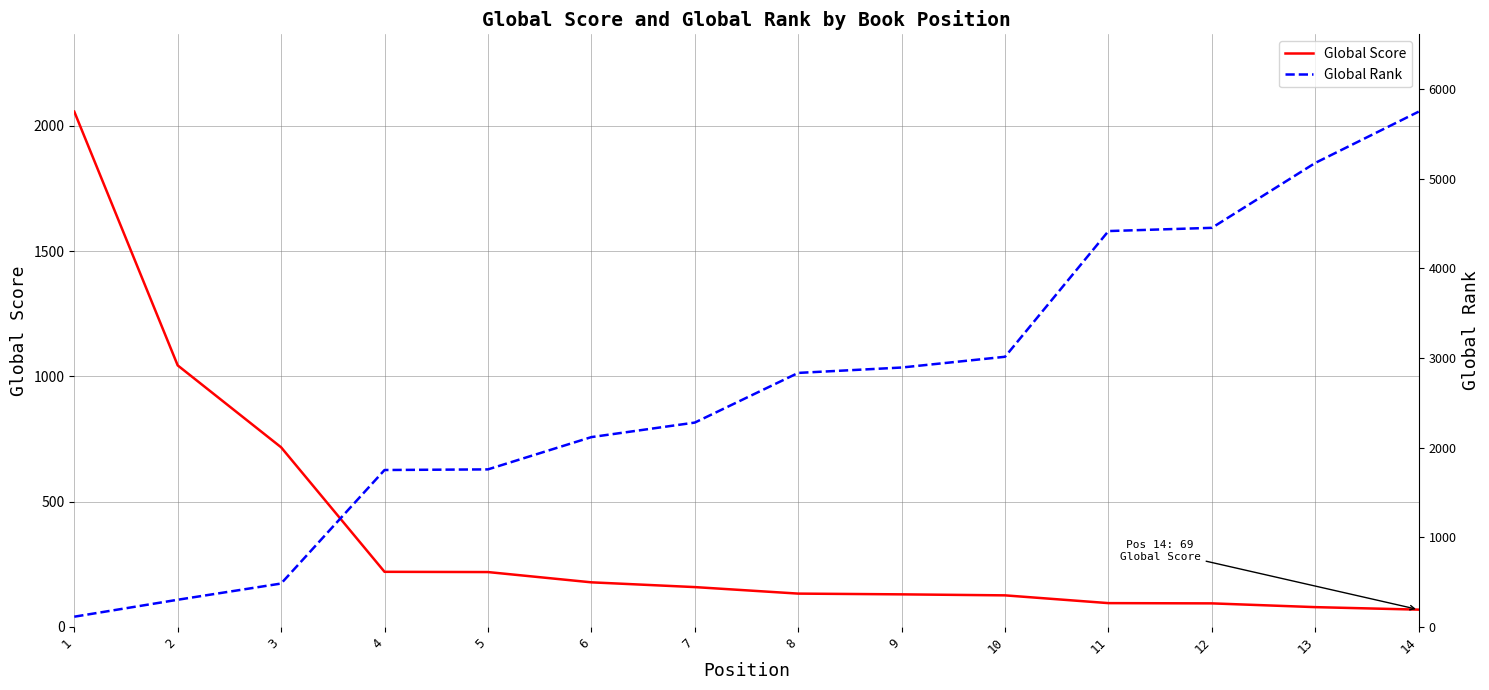

Which series has the largest total across all categories?

Global Rank